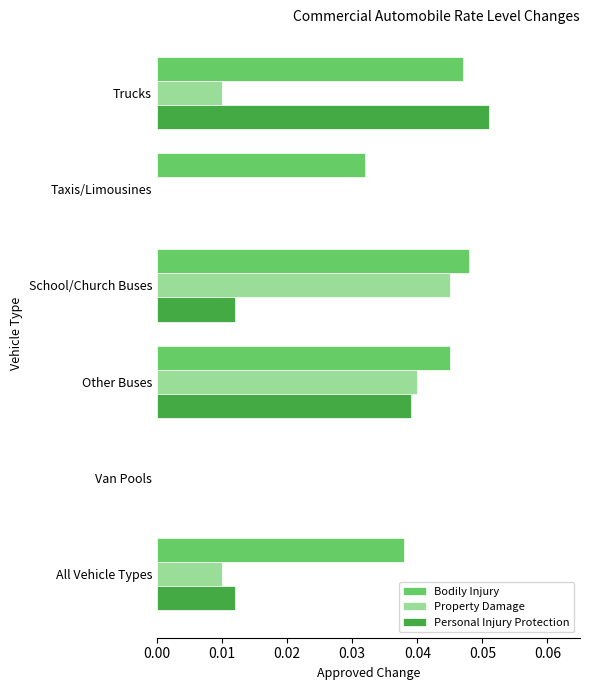

Is it true that Bodily Injury equals 0.1 at Taxis/Limousines?

False